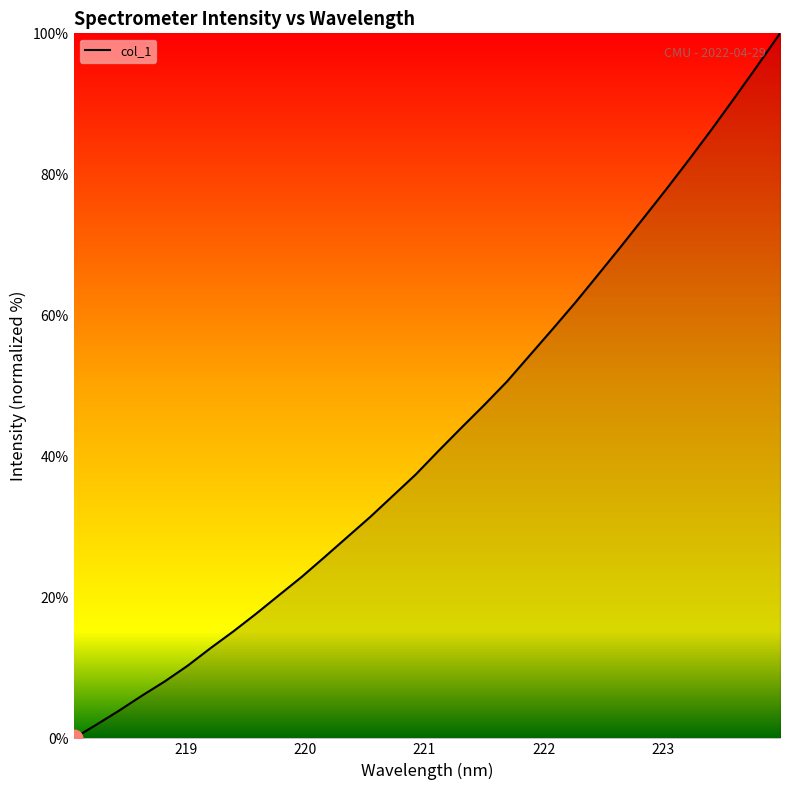

What is the difference between the maximum and minimum values?

100.0